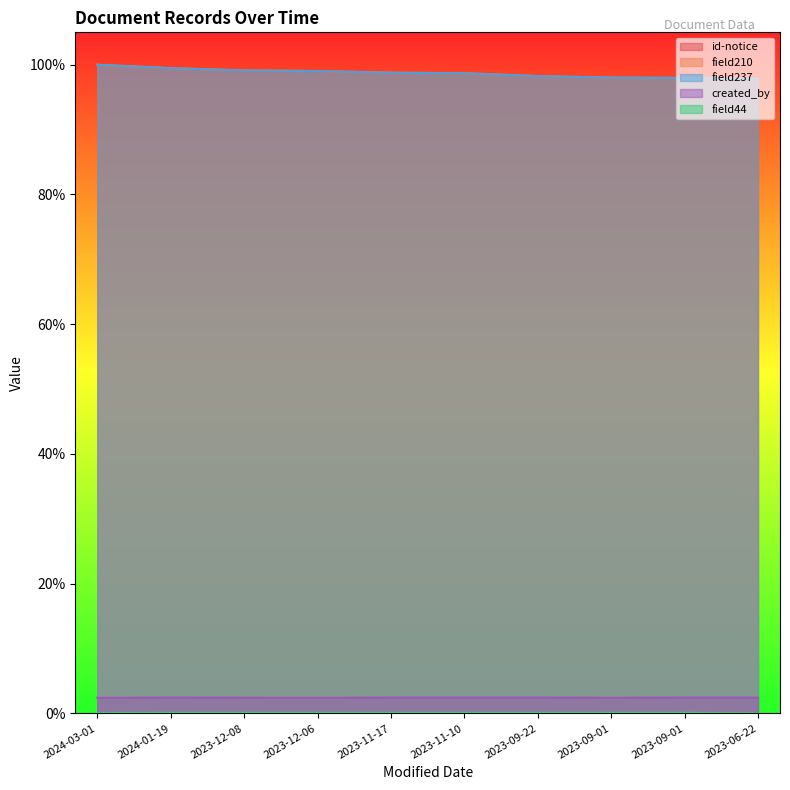

True or false: id-notice and field44 intersect in this chart.

False